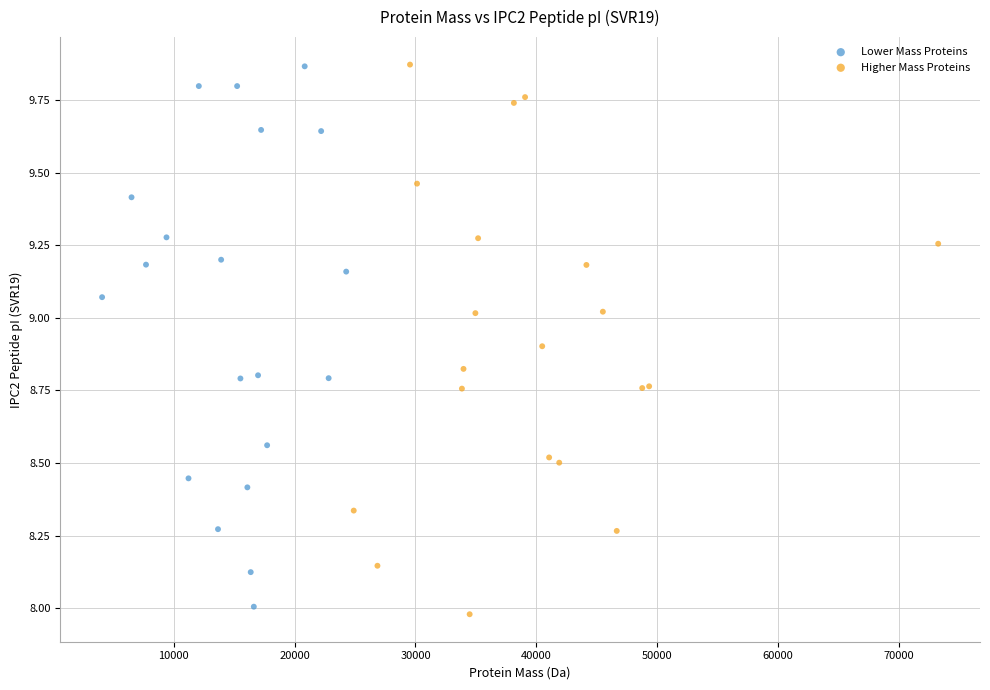

What are all the series names shown in the legend?

Lower Mass Proteins, Higher Mass Proteins